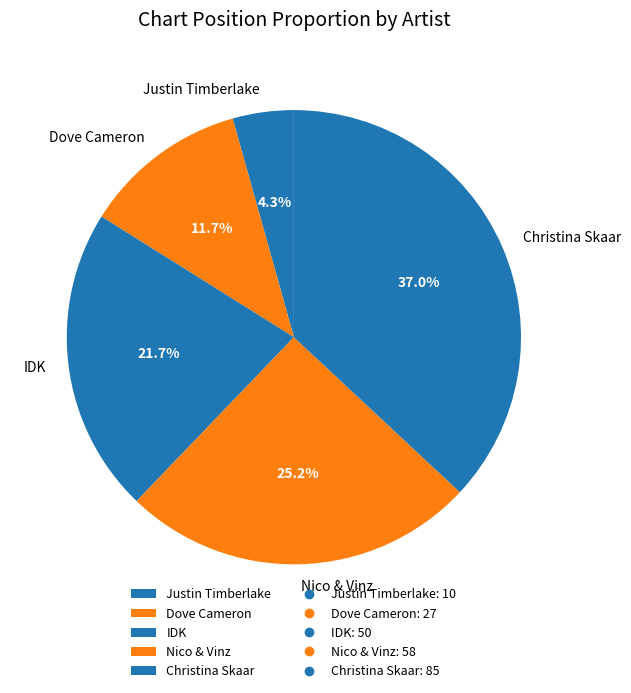

Which slice is the smallest?

Justin Timberlake